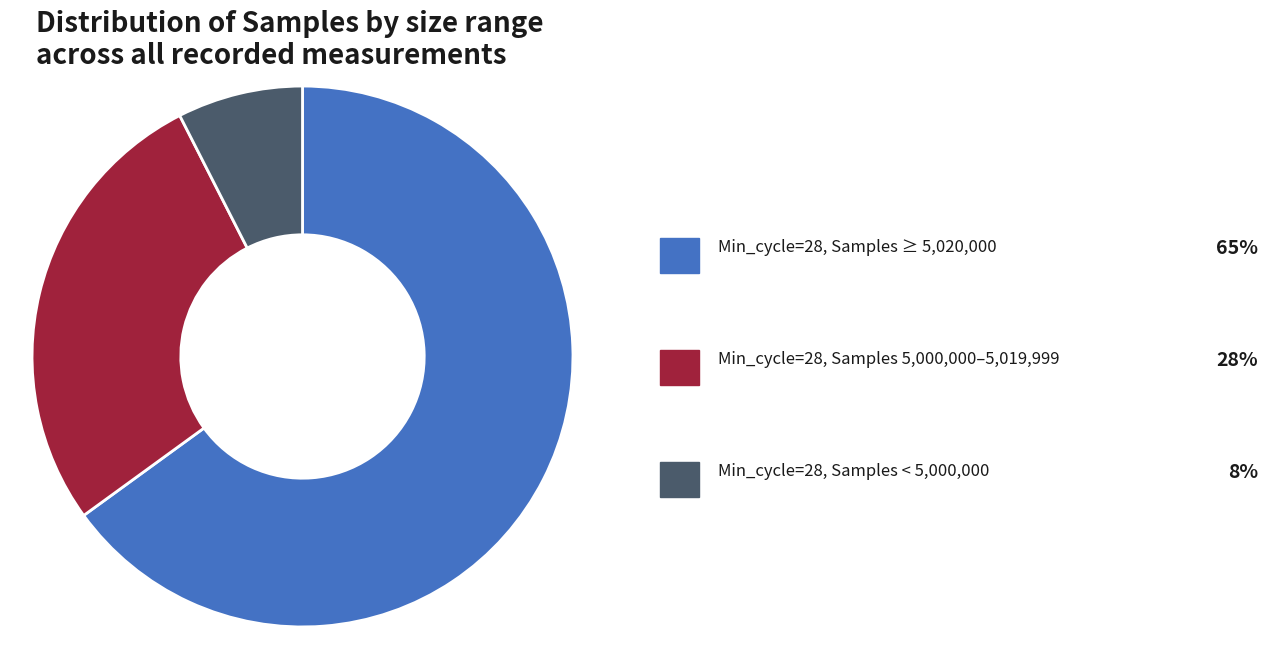

Count the number of slices in the pie.

3